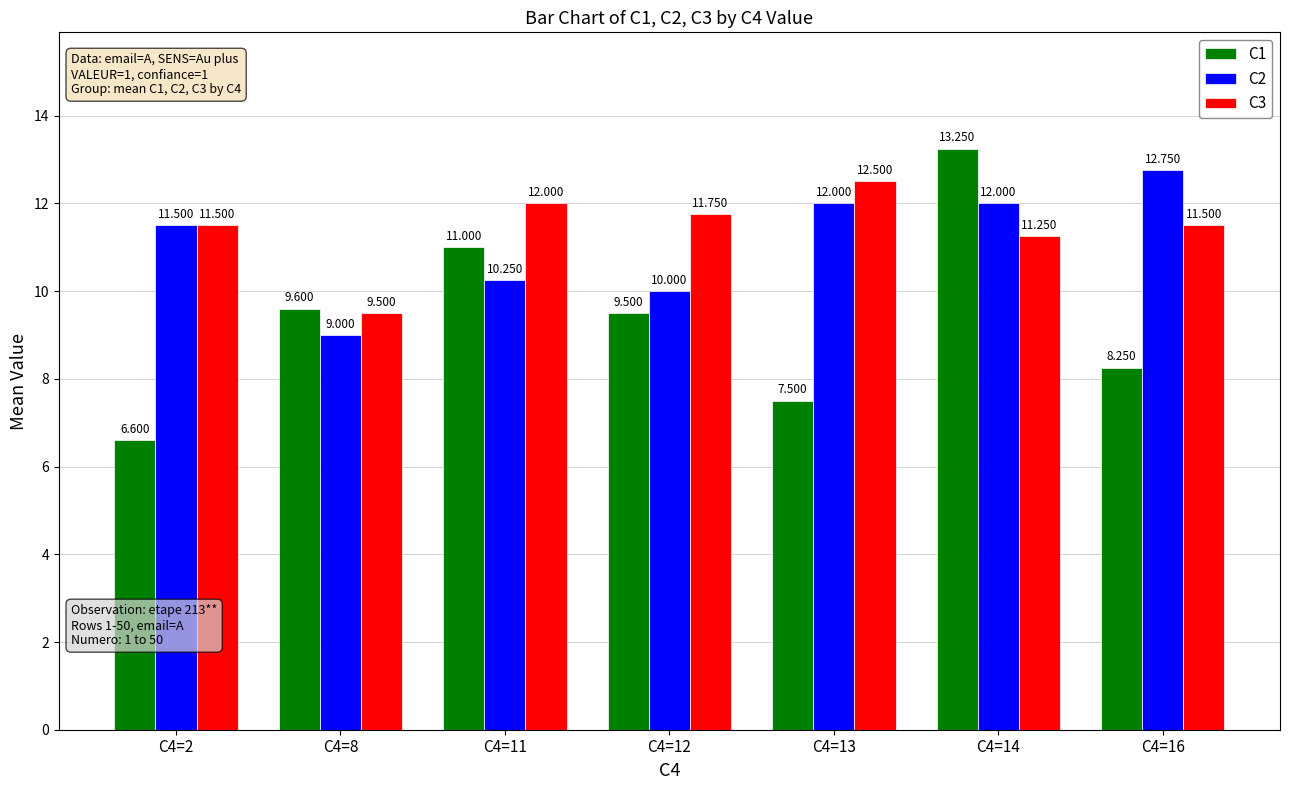

Does the chart contain stacked bars?

No